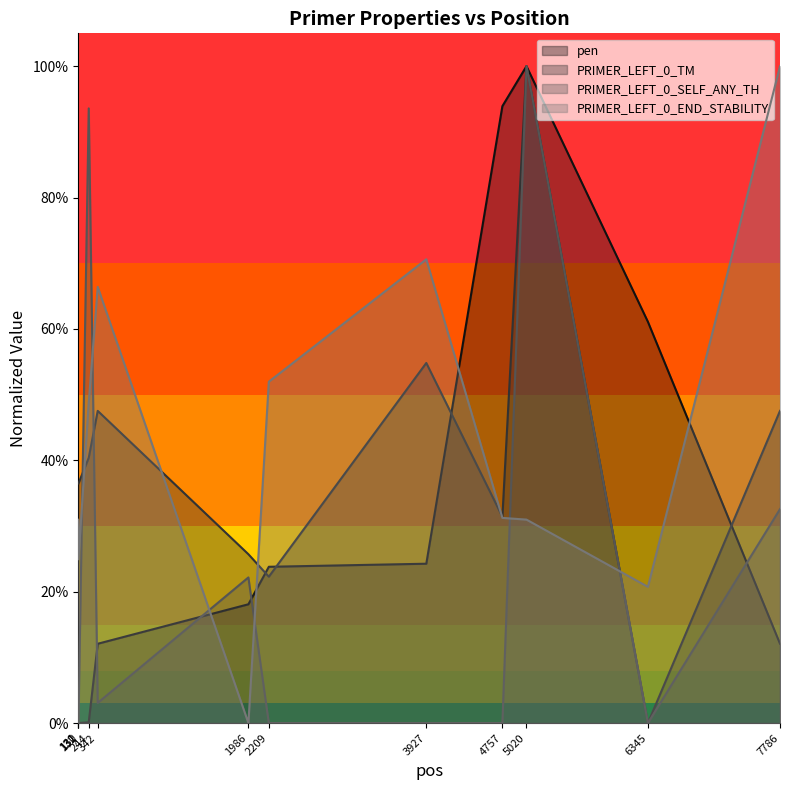

The PRIMER_LEFT_0_TM series shows 0.5 at 7786. True or false?

True